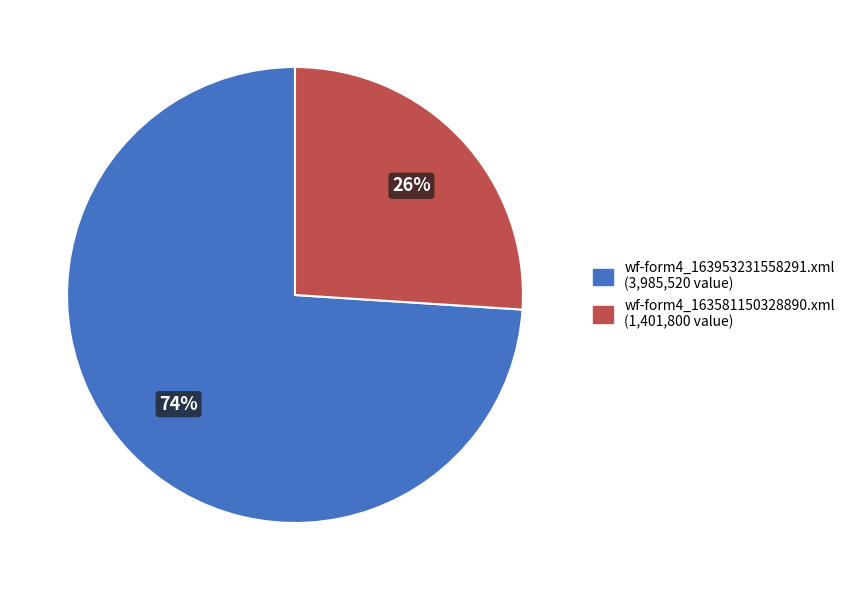

Does wf-form4_163953231558291.xml account for over 50% of the chart?

Yes